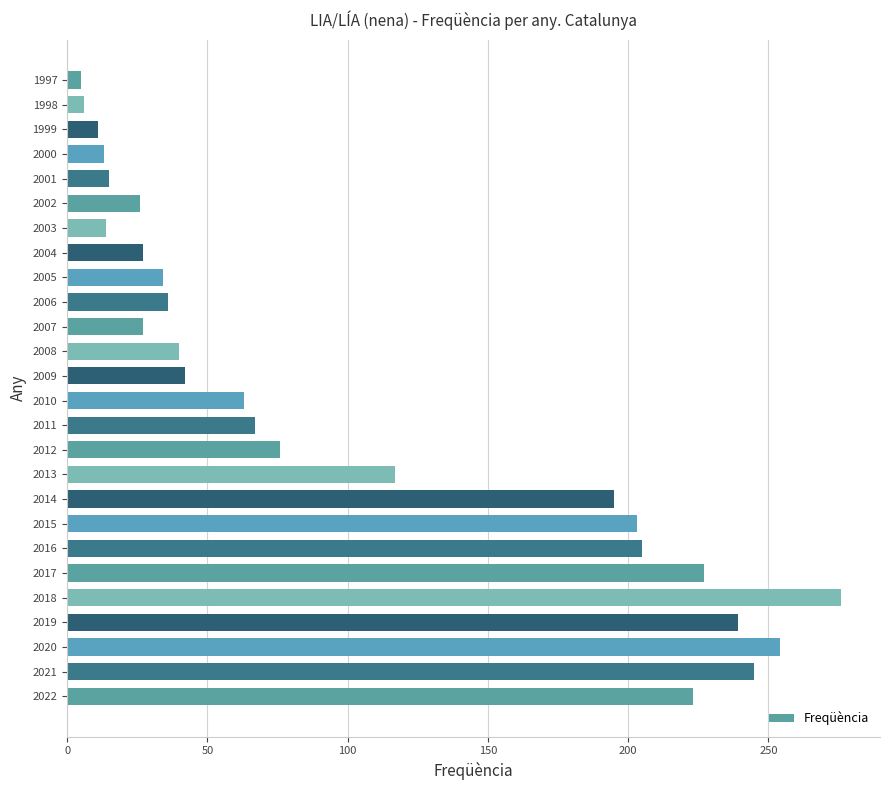

The chart shows a value of 56 at 2005. True or false?

False